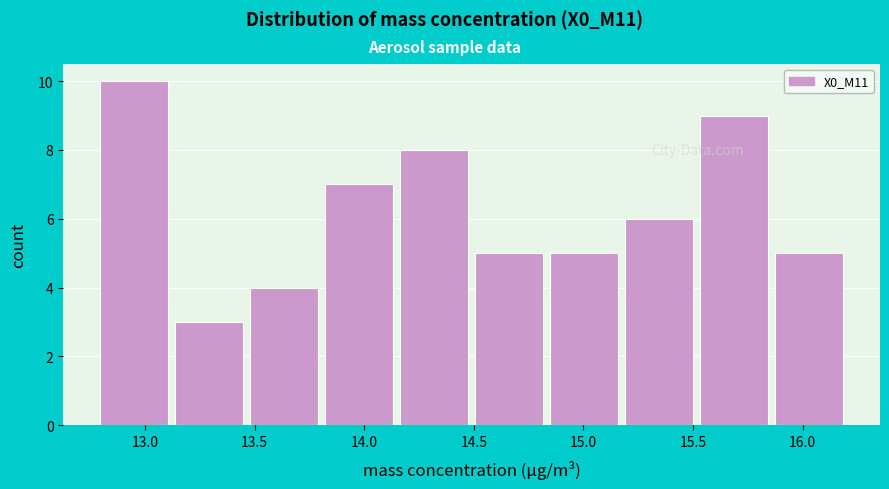

Reading left to right, list every bar in this chart as the range it spans on the x-axis followed by its height. Neither the bar edges nor the heights are printed on the chart, so give them approximately, as read against the axes.

12.80 to 13.10: 10
13.10 to 13.45: 3
13.45 to 13.80: 4
13.80 to 14.15: 7
14.15 to 14.50: 8
14.50 to 14.85: 5
14.85 to 15.15: 5
15.15 to 15.50: 6
15.50 to 15.85: 9
15.85 to 16.20: 5